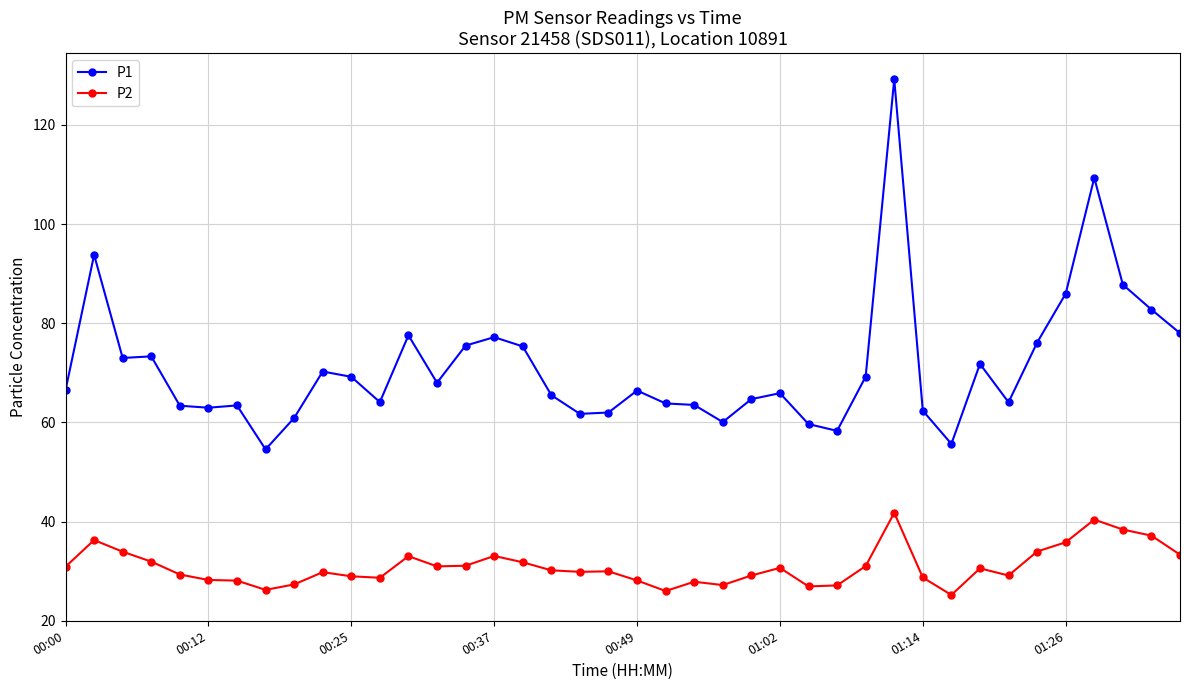

What is the value of the P1 point at the 10th from the left?

70.3